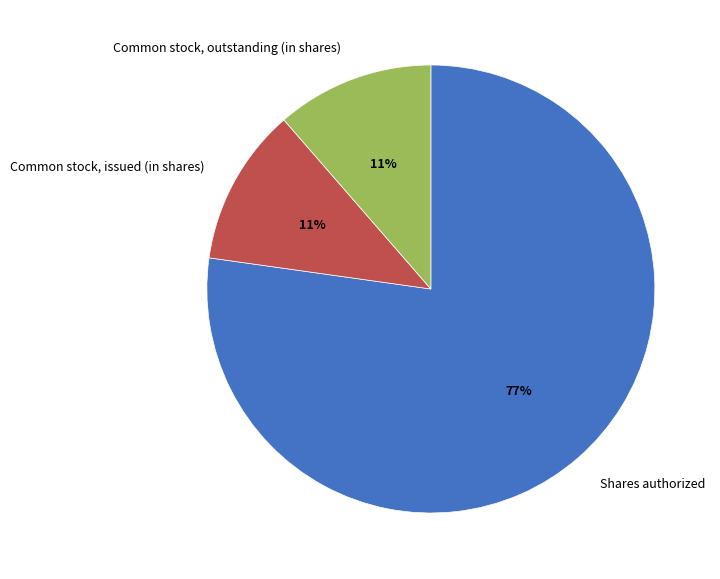

True or false: Shares authorized accounts for 77% of the total.

True